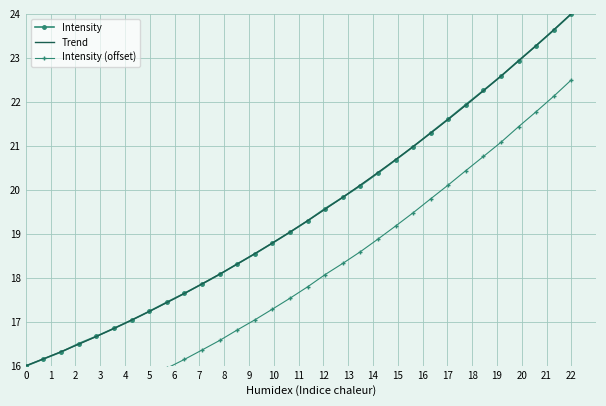

Is it true that Intensity equals 34.1 at 22?

False